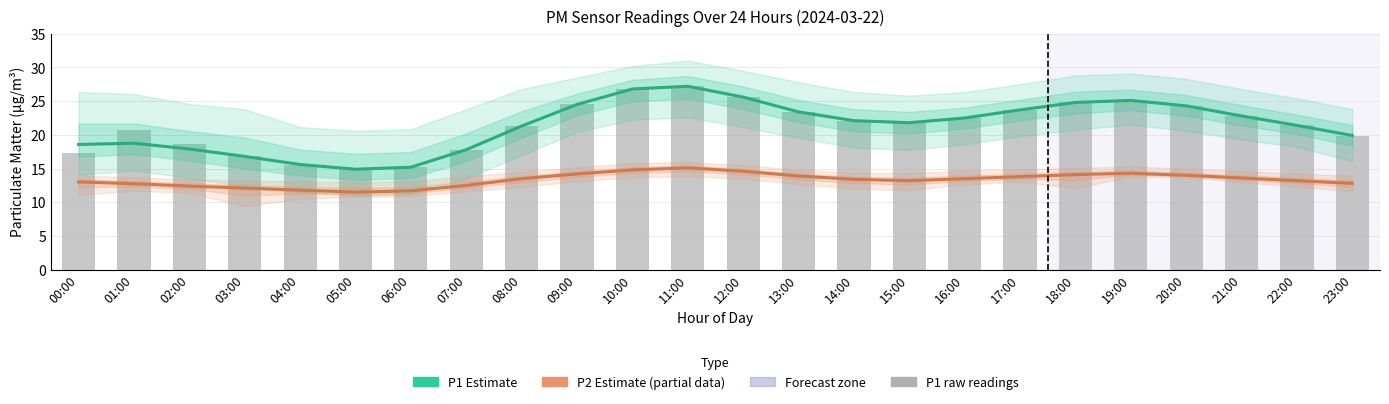

Which series has the largest total across all categories?

P1 raw readings